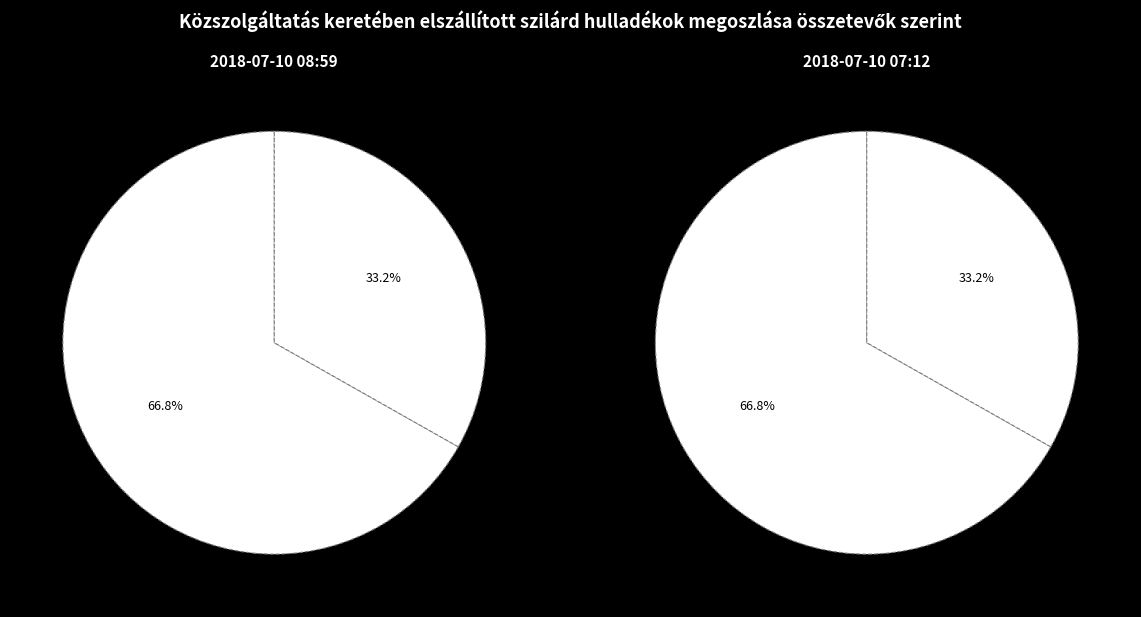

Count the number of slices in the pie.

2